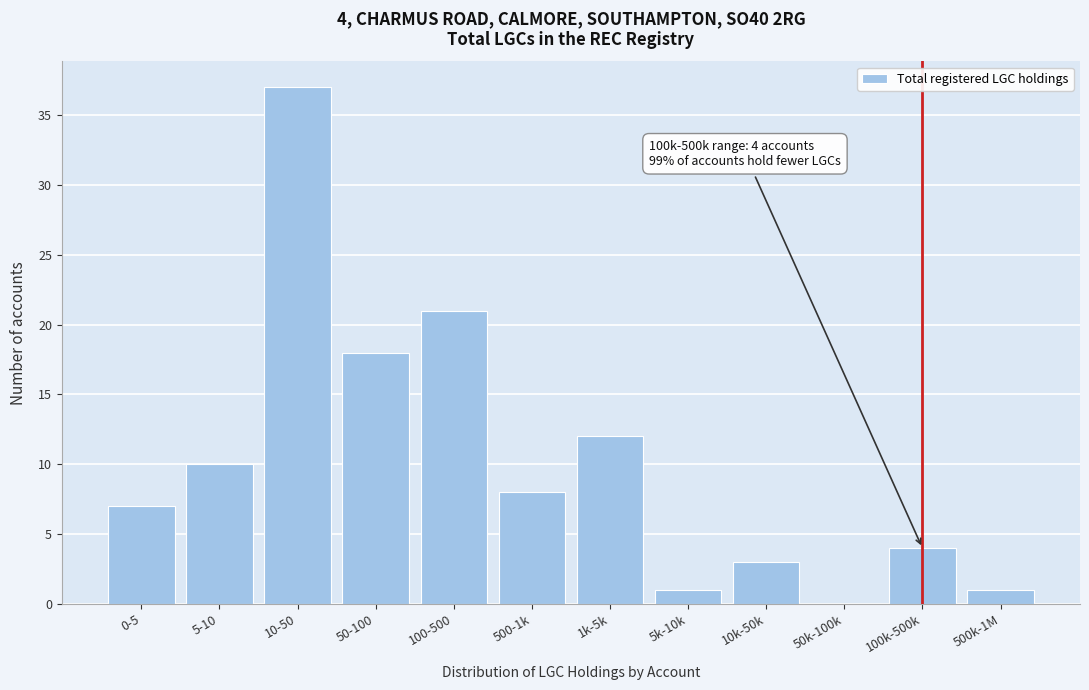

Reading left to right, list all the values displayed in this chart.

0-5=7	5-10=10	10-50=37	50-100=18	100-500=21	500-1k=8	1k-5k=12	5k-10k=1	10k-50k=3	50k-100k=0	100k-500k=4	500k-1M=1